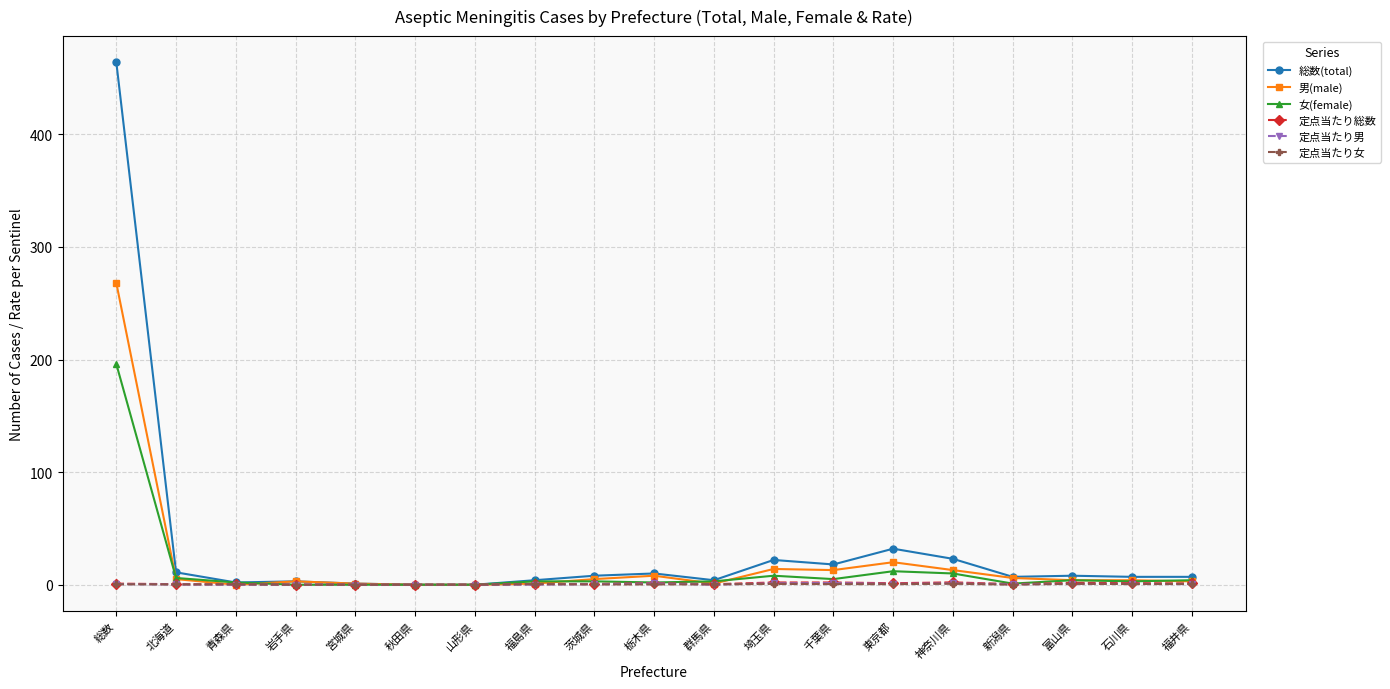

True or false: 男(male) has a value of 86.6 at 山形県.

False